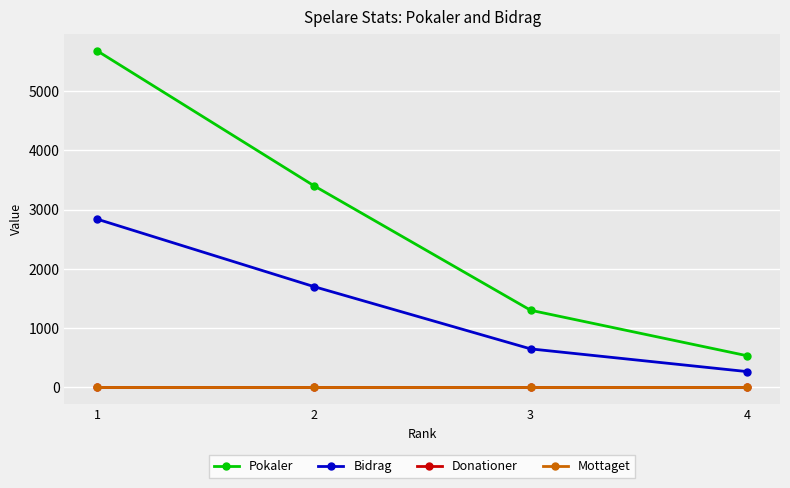

At how many categories does at least one series exceed 2426?

2